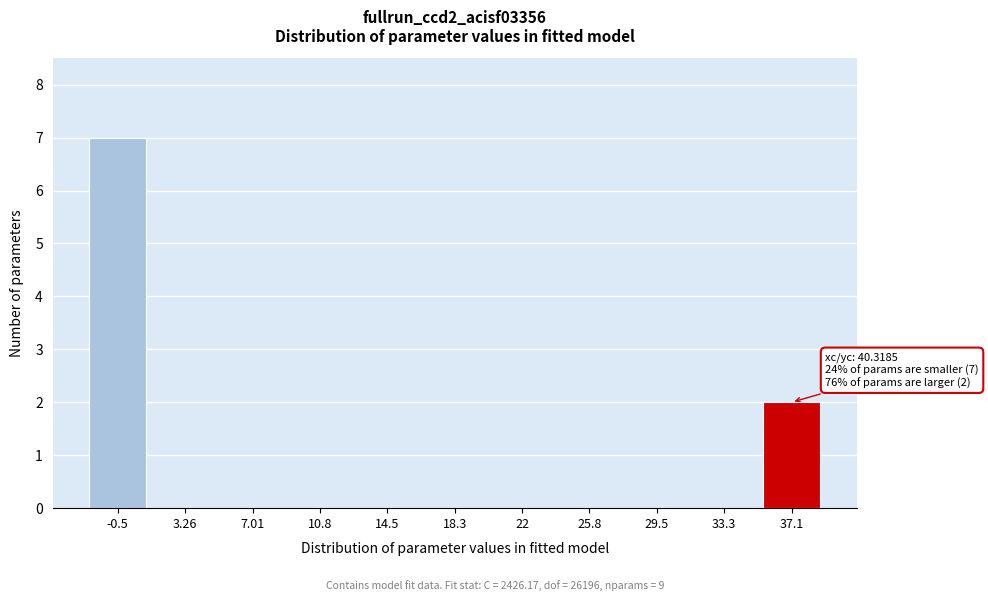

Reading left to right, transcribe all the data shown in this chart.

-0.5=7	3.26=0	7.01=0	10.8=0	14.5=0	18.3=0	22=0	25.8=0	29.5=0	33.3=0	37.1=2